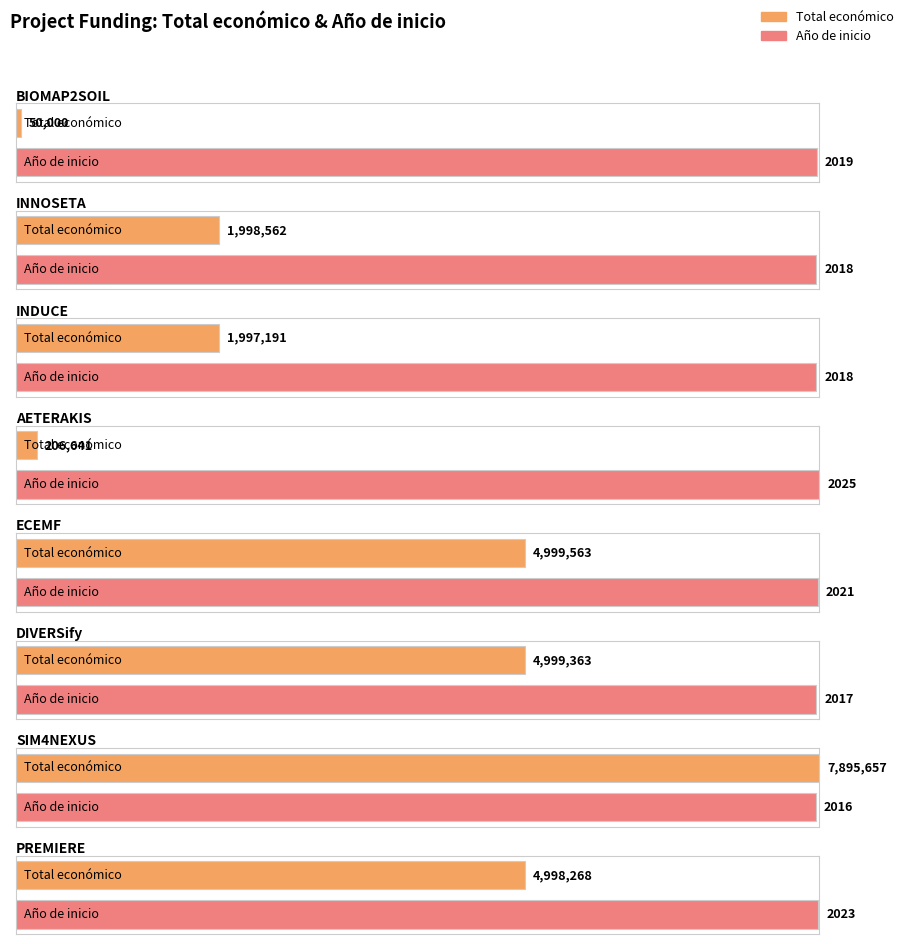

How many data points in Total económico are above 4998268?

3